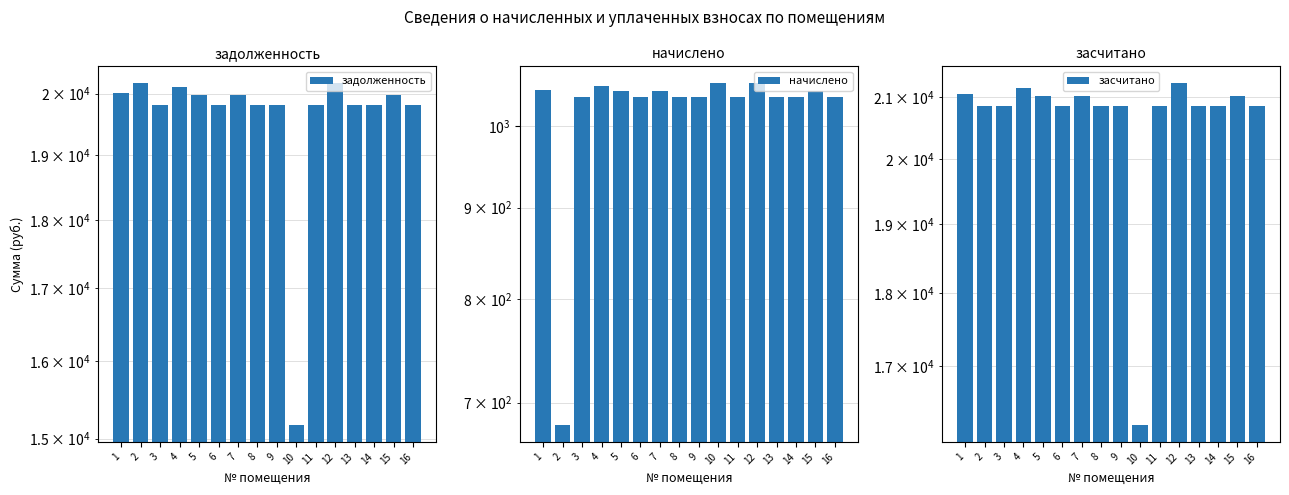

Are the bars grouped side by side (vs. stacked)?

Yes